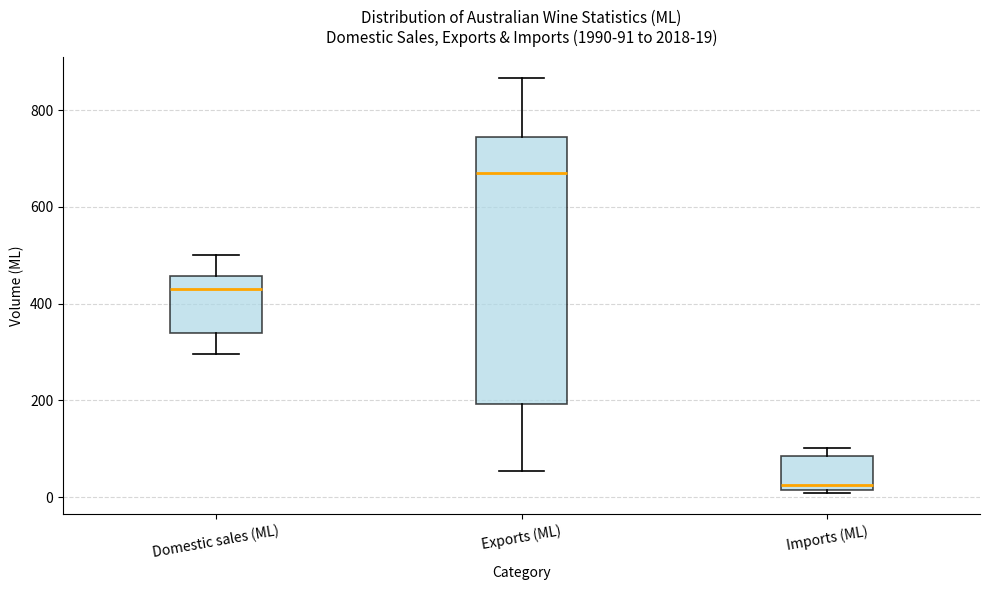

Comparing the boxes themselves (not the whiskers), which one is the tallest?

Exports (ML)